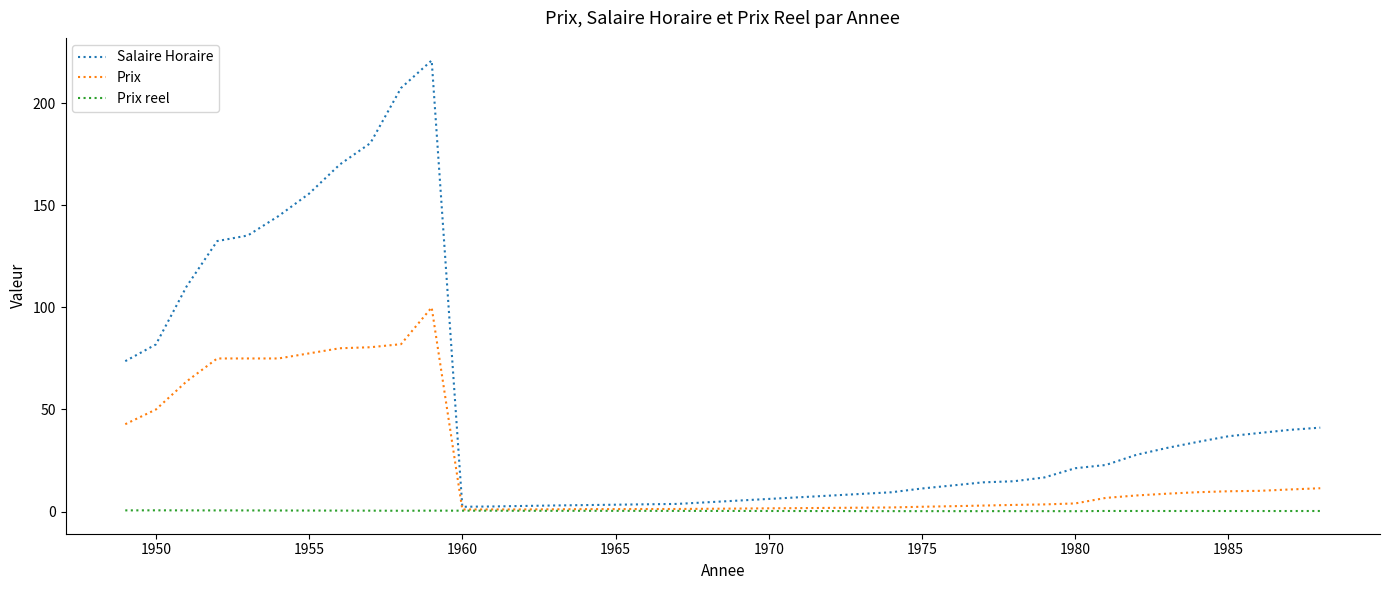

What is the greatest value displayed?

221.0